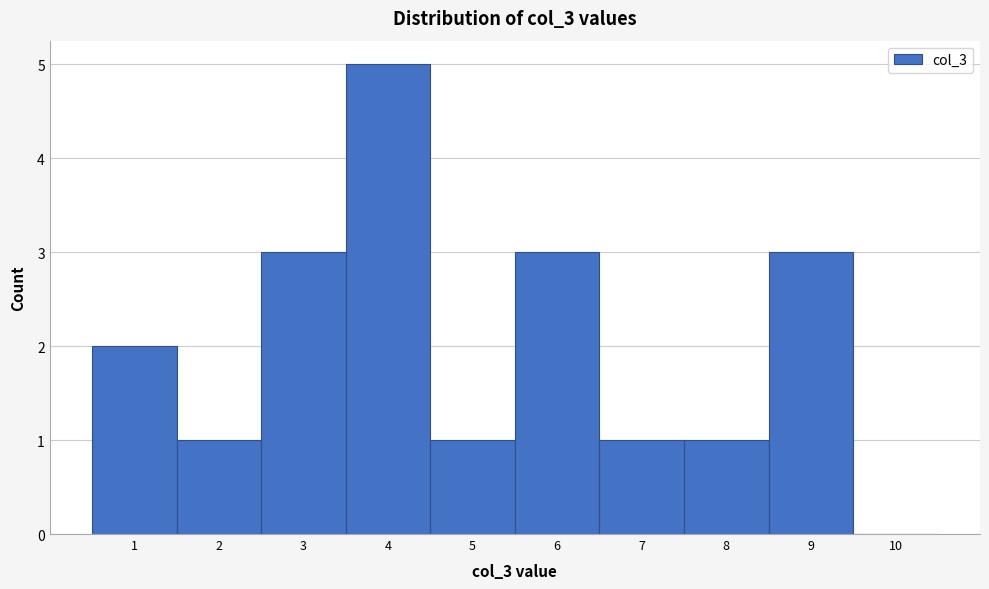

Reading left to right, transcribe this chart: for each bar, give the range it covers on the x-axis and its height. The values are not printed on the chart, so give them approximately, as read against the axis.

0.5 to 1.5: 2
1.5 to 2.5: 1
2.5 to 3.5: 3
3.5 to 4.5: 5
4.5 to 5.5: 1
5.5 to 6.5: 3
6.5 to 7.5: 1
7.5 to 8.5: 1
8.5 to 9.5: 3
9.5 to 10.5: 0